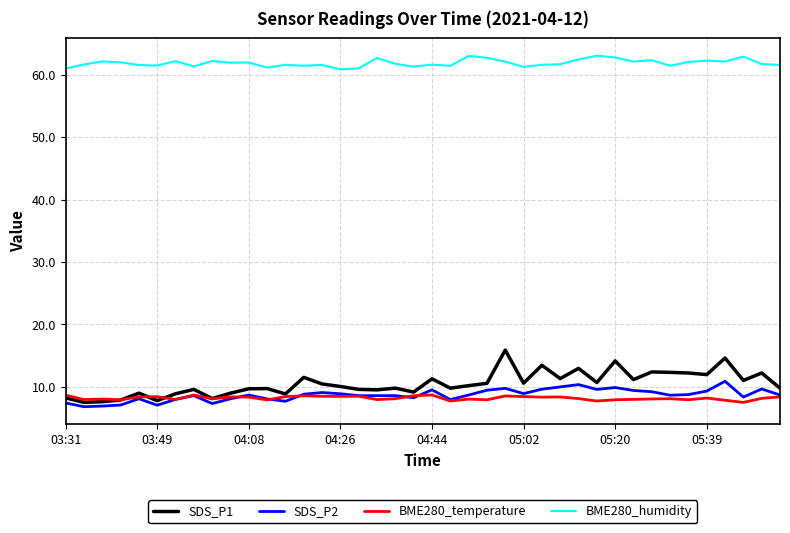

At how many categories does at least one series exceed 44?

40